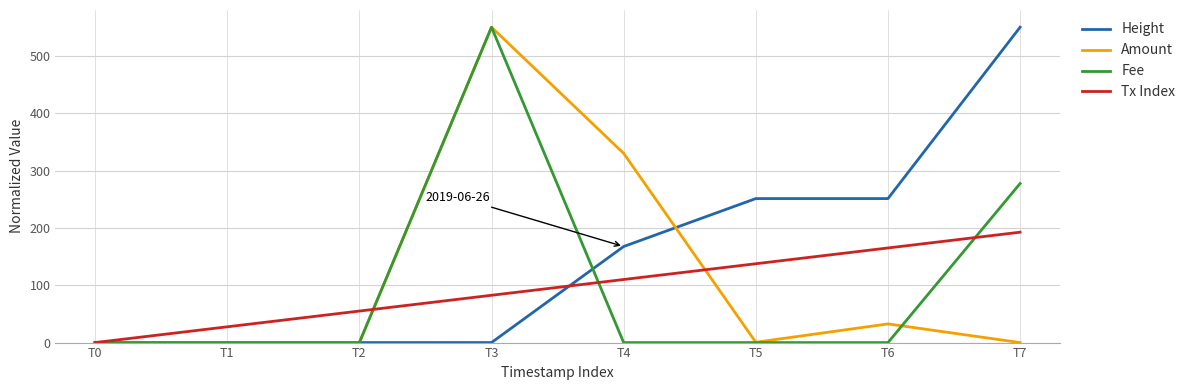

What is the approximate value of Fee at T7?

277.4